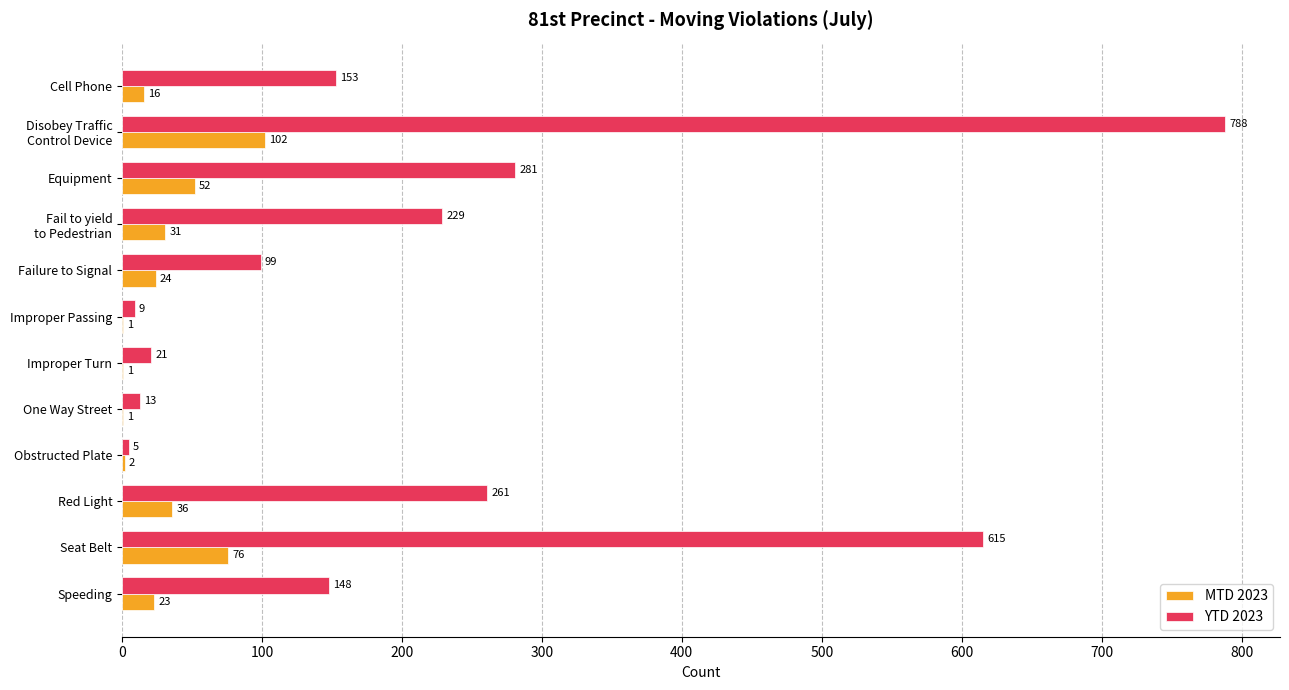

What is the sum of all MTD 2023 values?

365